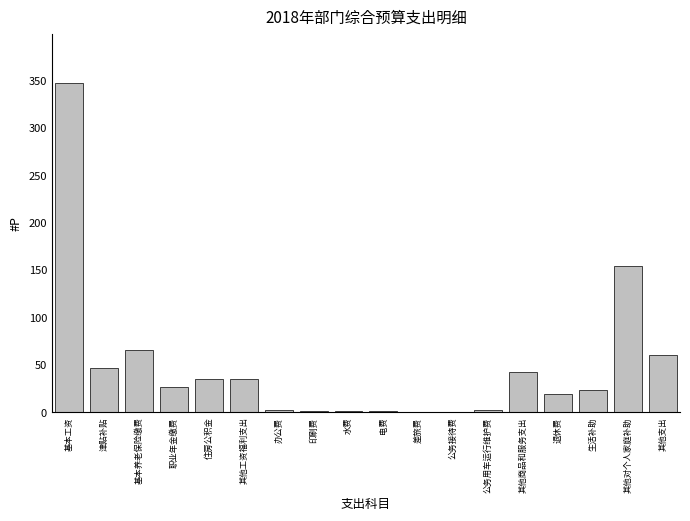

What is the approximate value at 其他支出?

60.0